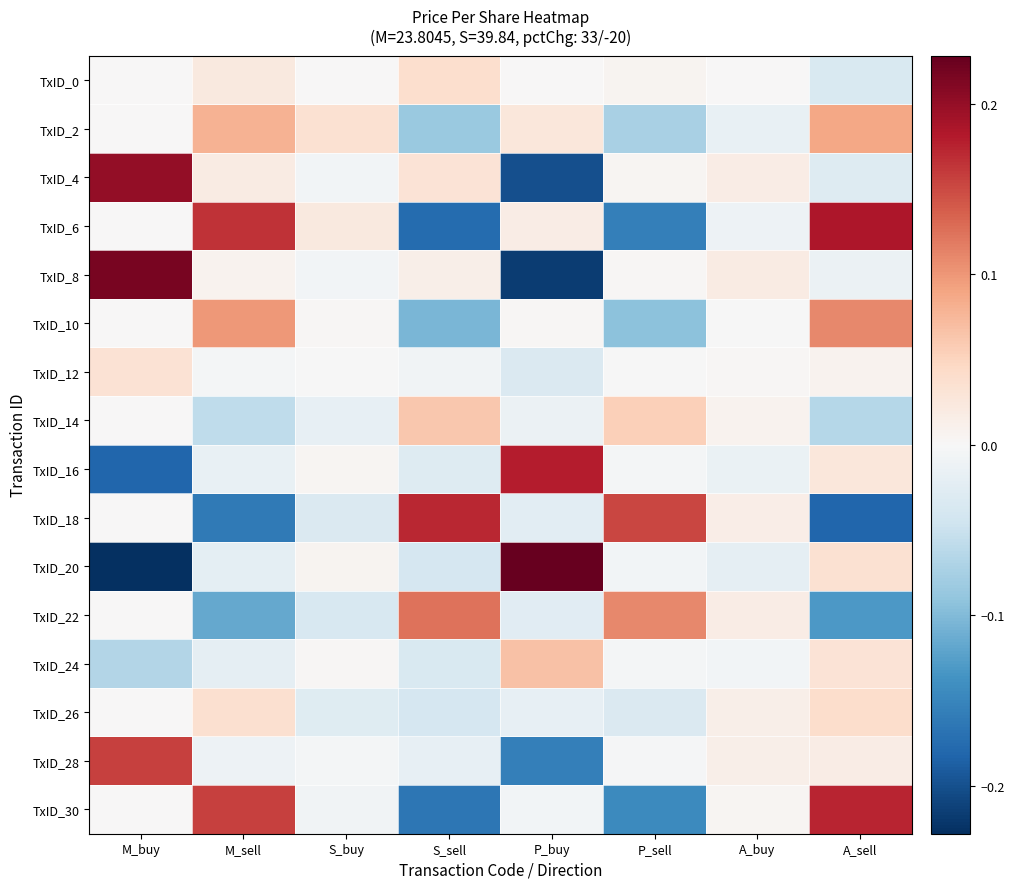

At which category does the chart reach its peak across all series?

P_buy